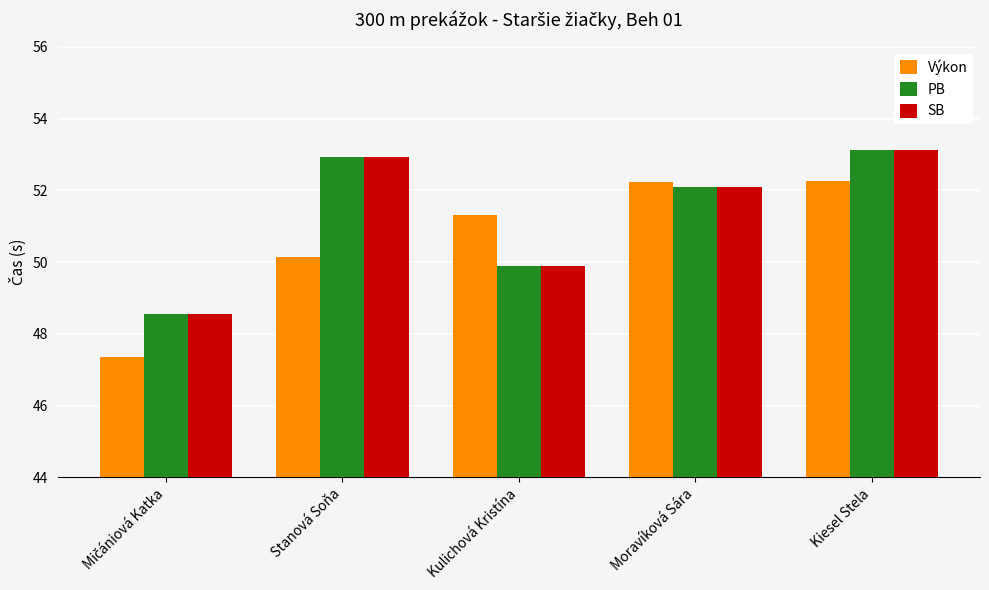

Which category has the highest value in the SB series?

Kiesel Stela